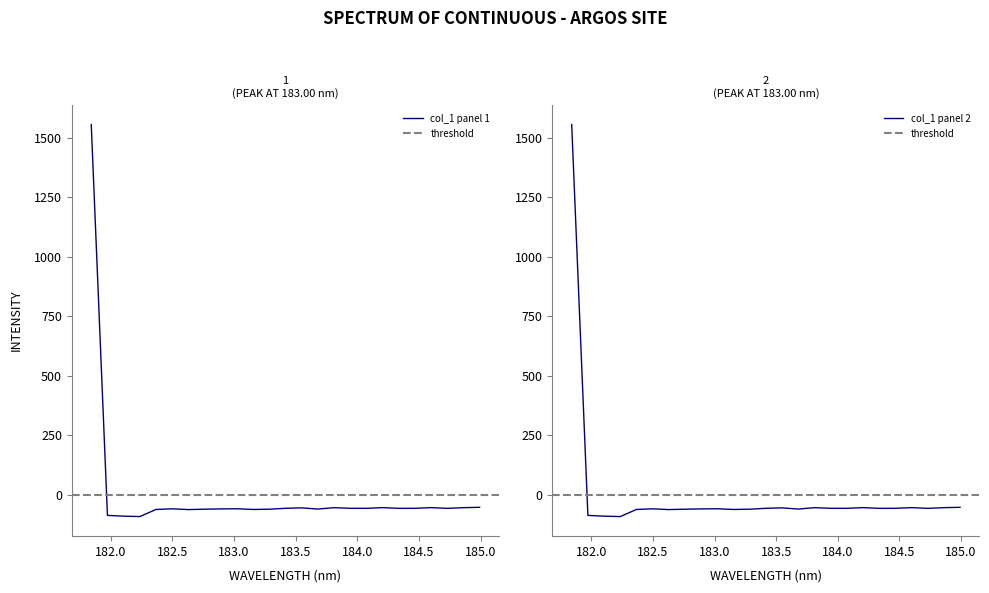

What is the maximum value for col_1 panel 1?

1556.8